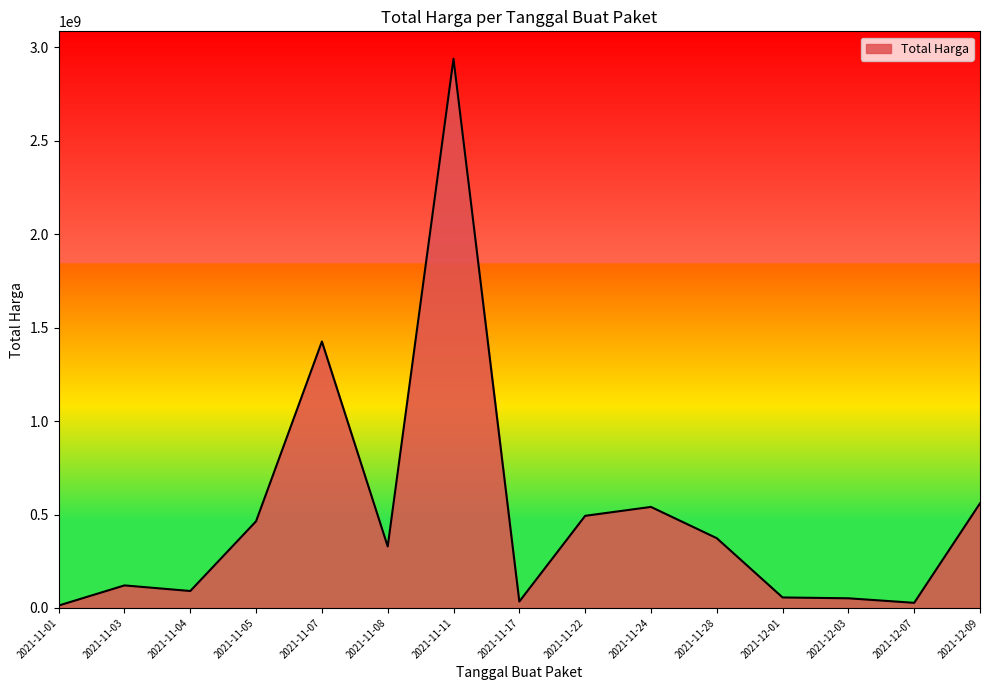

Where is the first local maximum?

2021-11-03